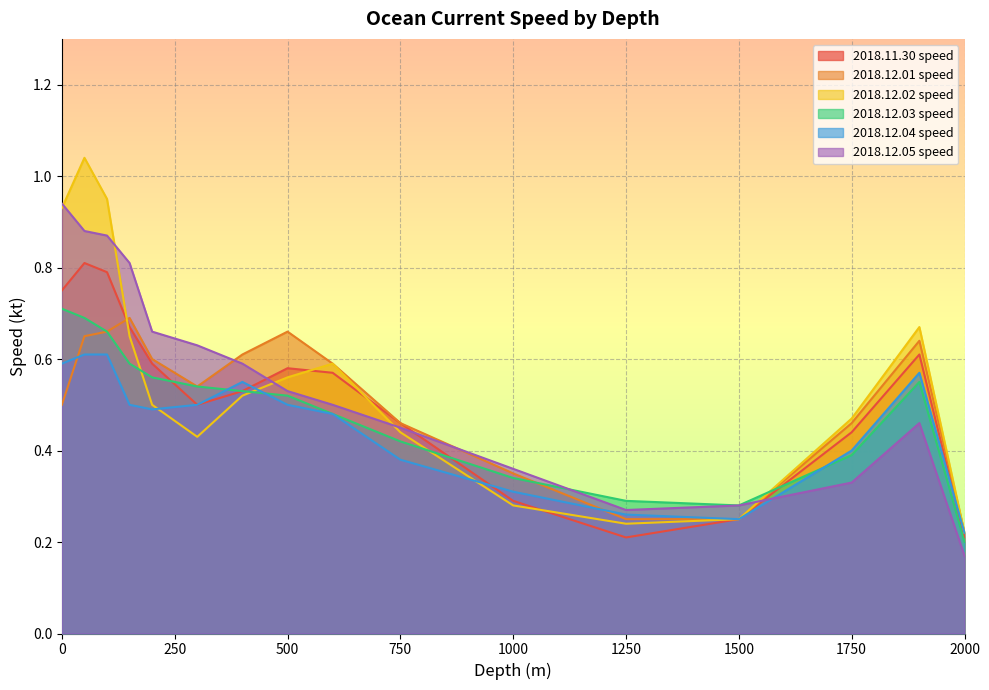

How many distinct data groups are displayed?

6